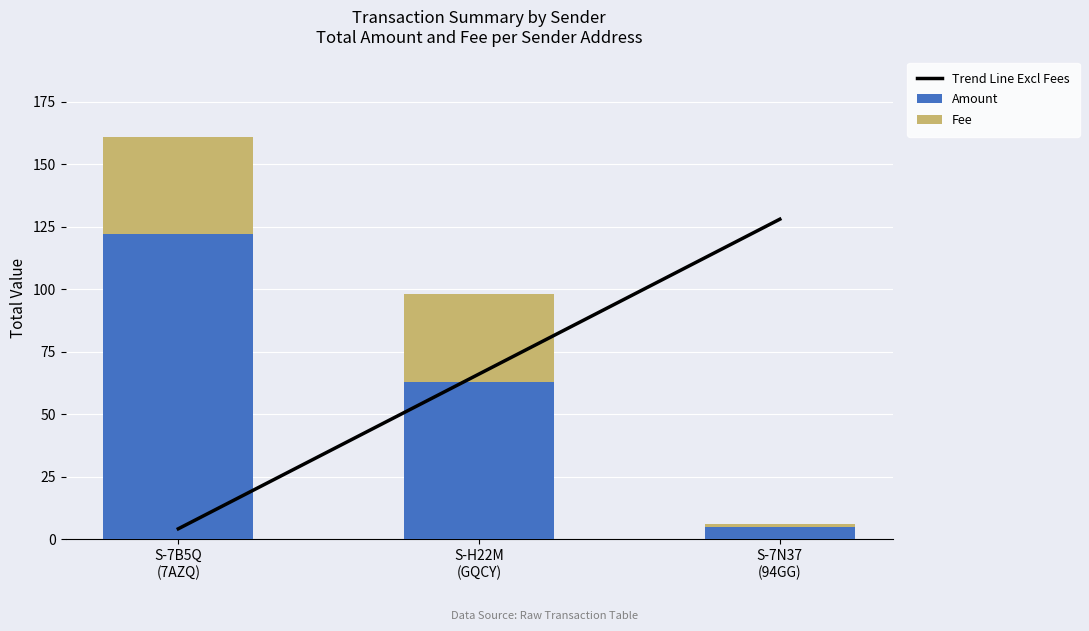

What is the label of the 1st bar from the right?

S-7N37
(94GG)